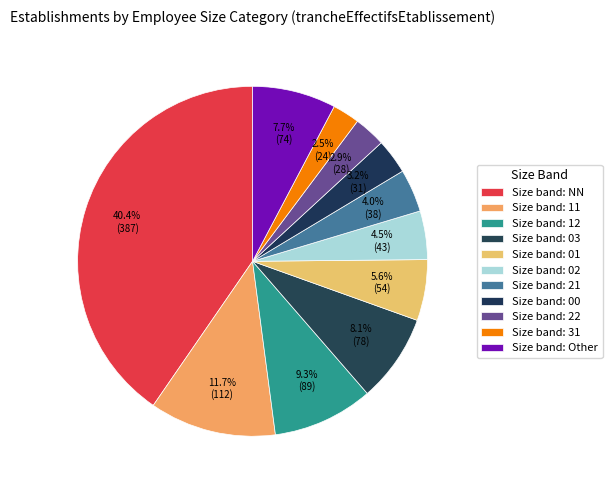

How many segments does this pie chart have?

11